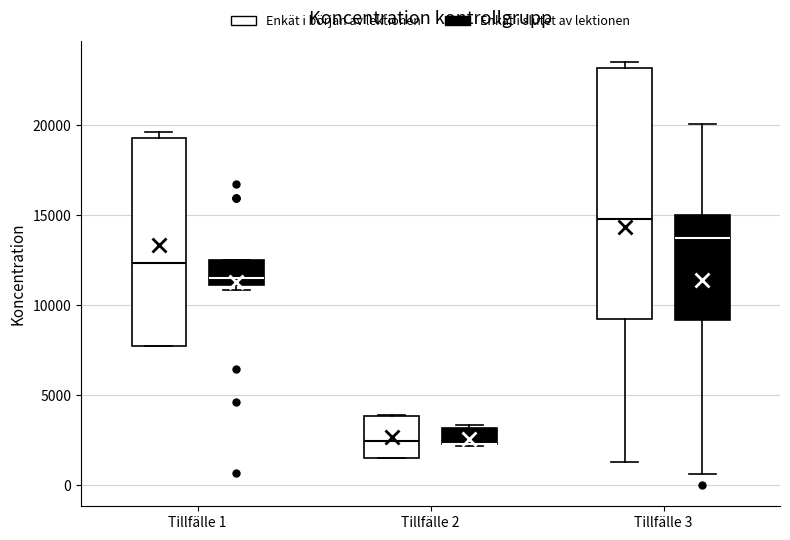

Reading left to right, read every box against the y-axis: the position of its median line, the range the box covers, and the ends of its whiskers. The values are not printed on the chart, so give them approximately, as read against the axis.

Tillfälle 1 (Enkät i början av lektionen): median 12500, box 7500 to 19500, whiskers 7500 to 19500 (just above the box's upper edge)
Tillfälle 1 (Enkät i slutet av lektionen): median 11500, box 11000 to 12500, whiskers 11000 (just below the box's lower edge) to 12500
Tillfälle 2 (Enkät i början av lektionen): median 2500, box 1500 to 4000, whiskers 1500 to 4000
Tillfälle 2 (Enkät i slutet av lektionen): median 2500 (drawn on the box's lower edge), box 2500 to 3000, whiskers 2000 to 3500
Tillfälle 3 (Enkät i början av lektionen): median 15000, box 9000 to 23000, whiskers 1500 to 23500
Tillfälle 3 (Enkät i slutet av lektionen): median 13500, box 9000 to 15000, whiskers 500 to 20000